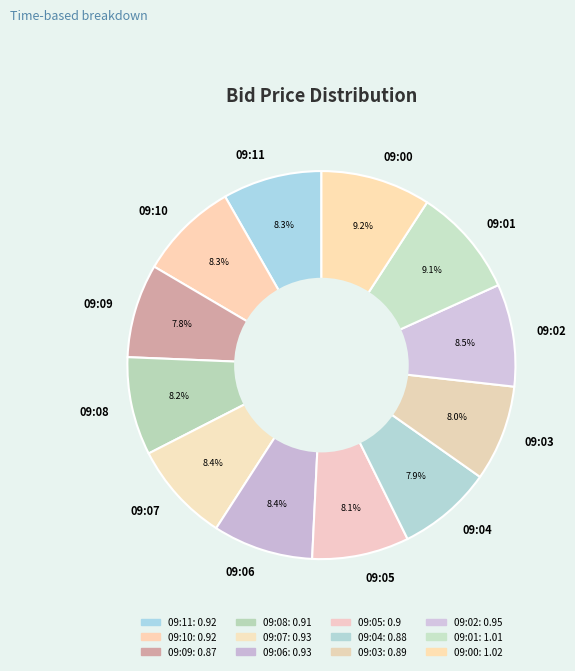

To the nearest percent, what portion does 09:06 represent?

8%